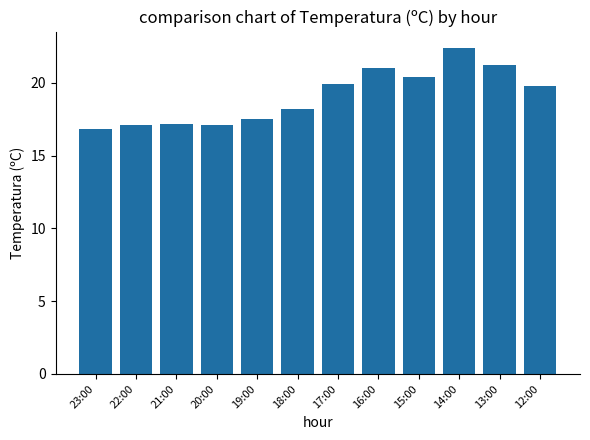

What is the sum of all values?

228.6